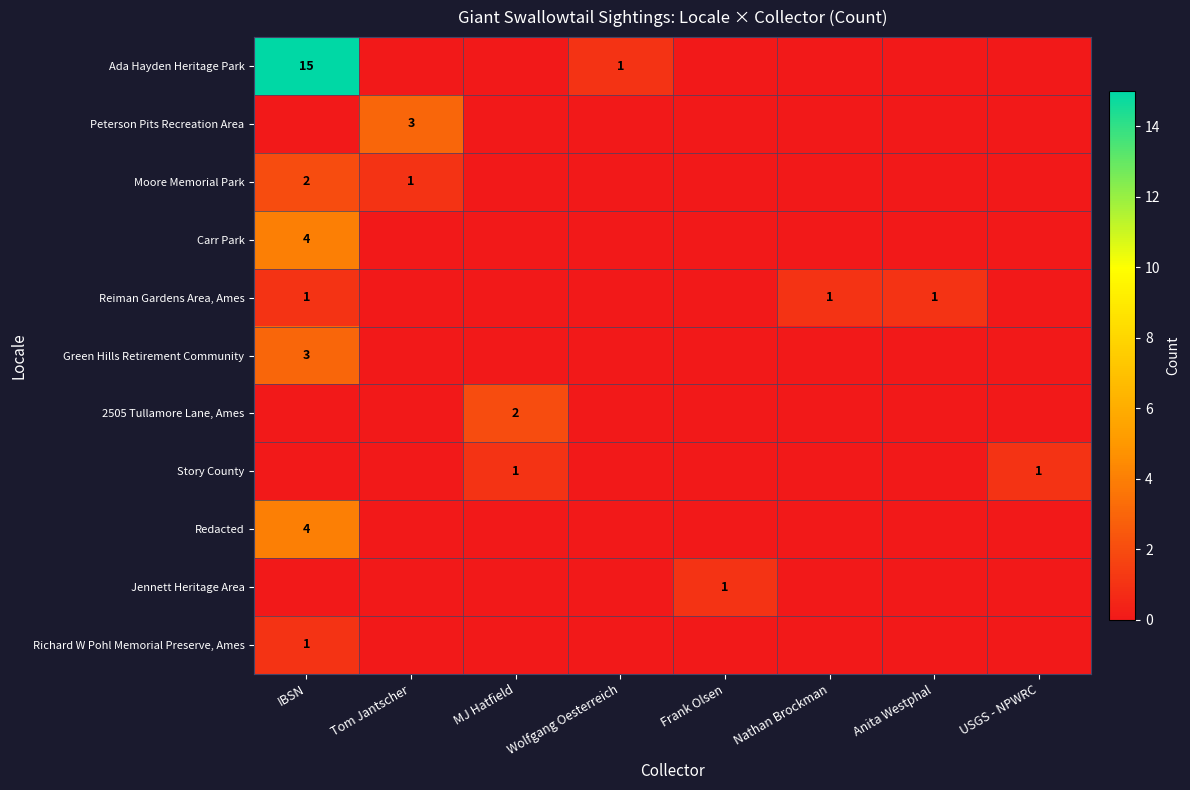

Is it true that Redacted equals 4 at IBSN?

True